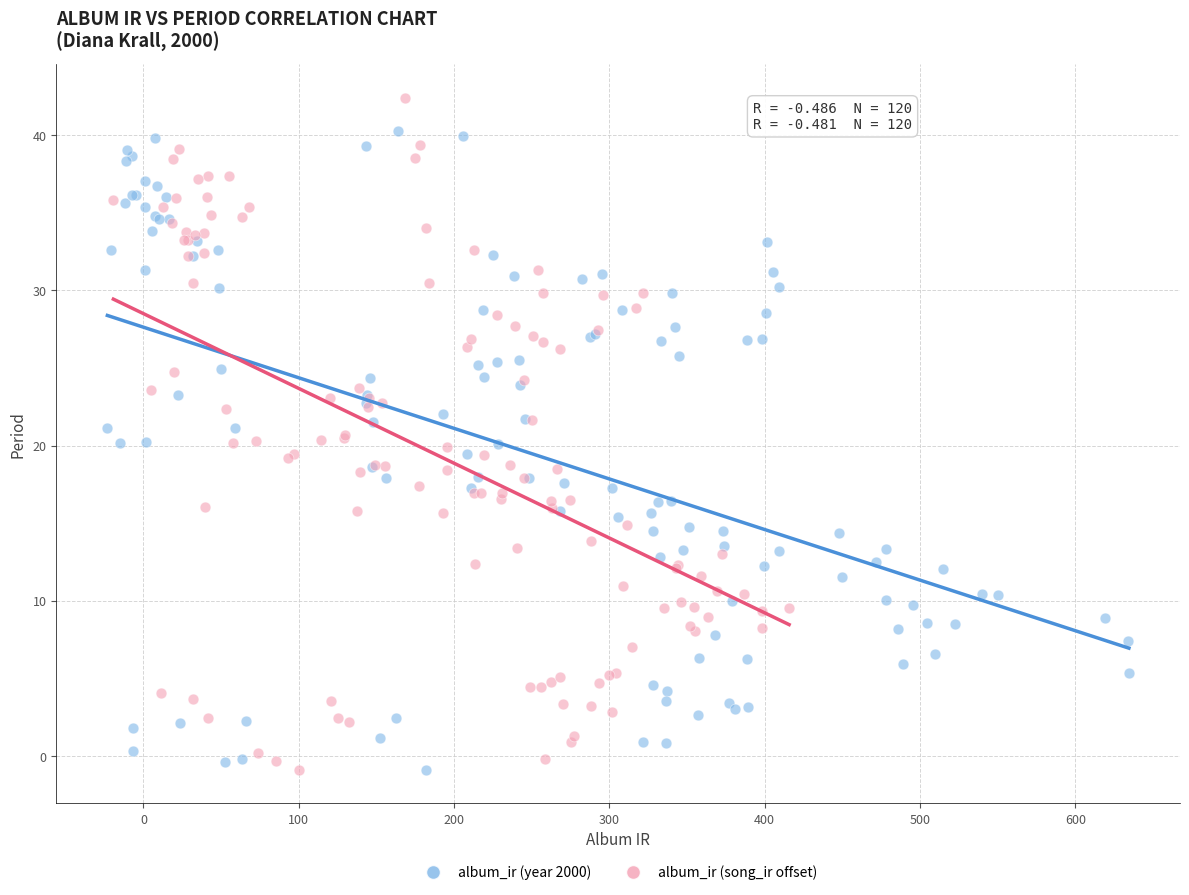

Which series reaches the maximum Y coordinate?

album_ir (song_ir offset)